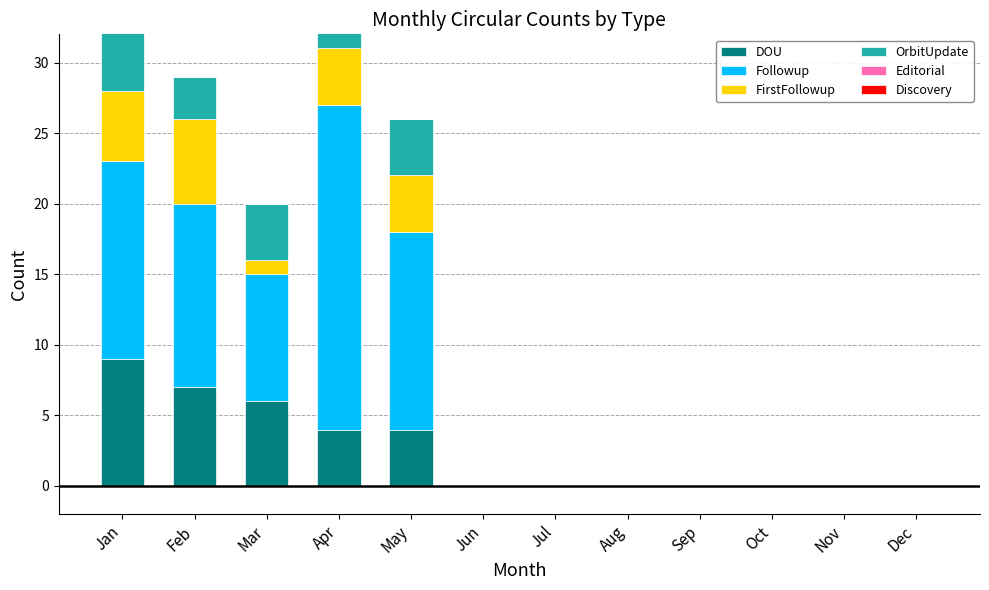

How many bars are there in each group?

6